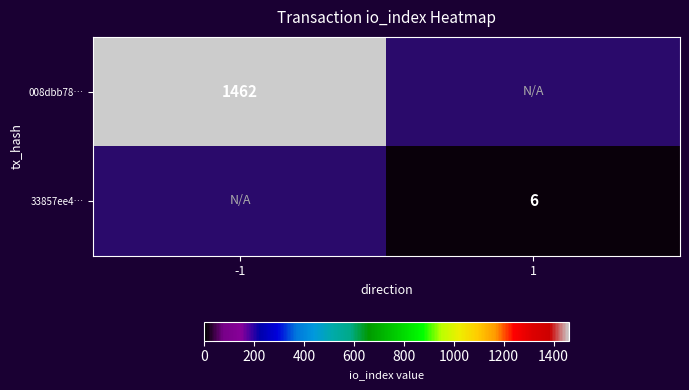

Is it true that 33857ee4… equals 3 at 1?

False